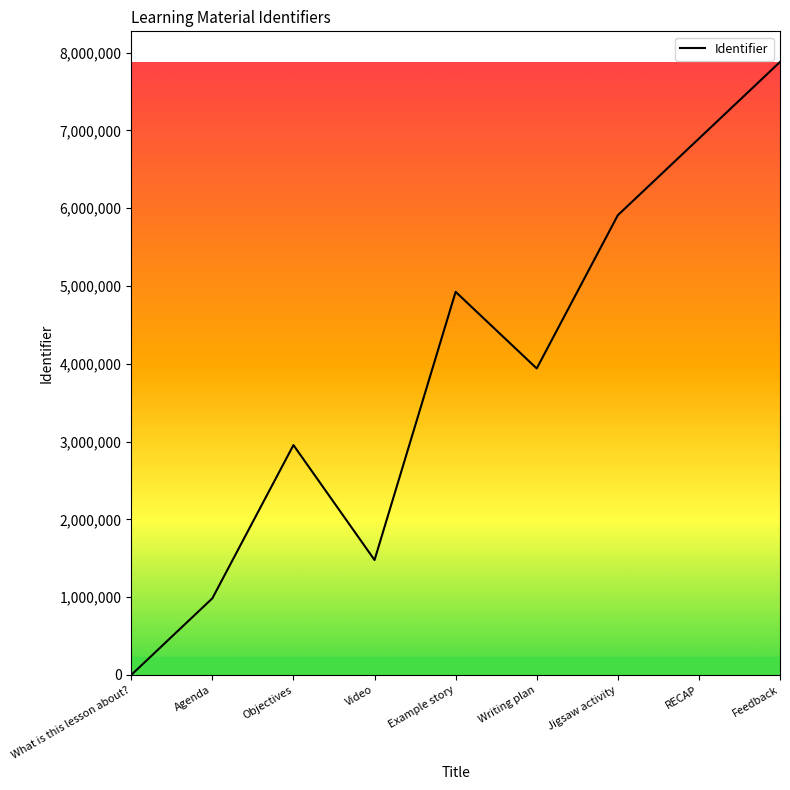

How many values are below 3939105?

4